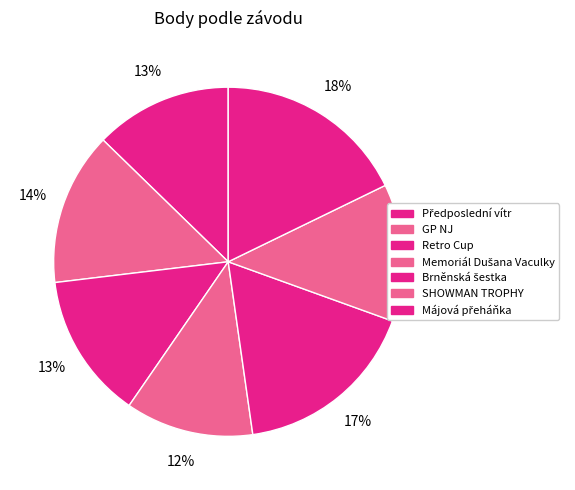

Count the number of slices in the pie.

7